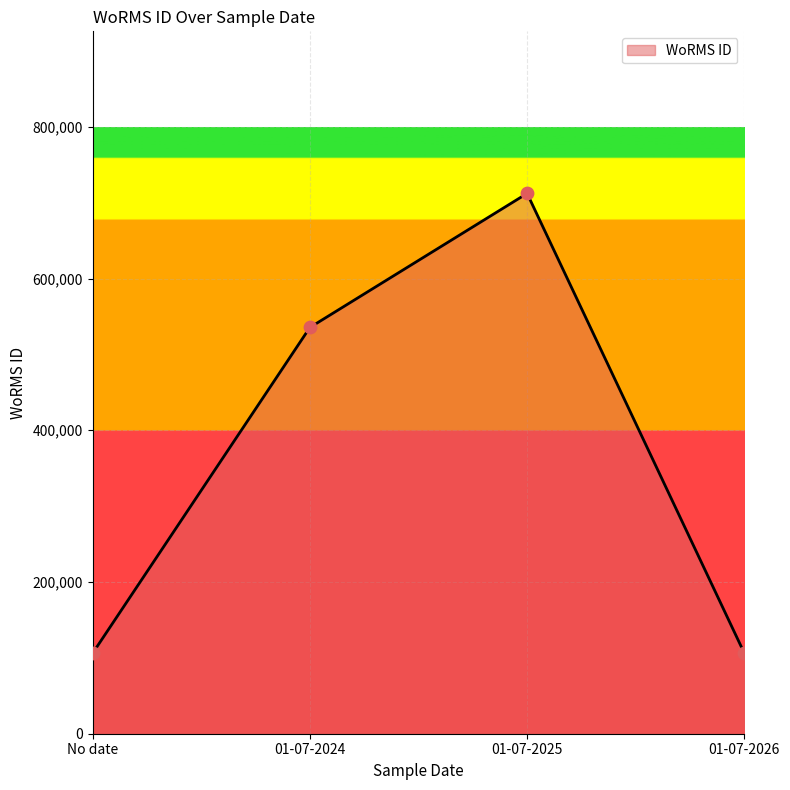

What is the change in value from 01-07-2025 to 01-07-2026?

-605952